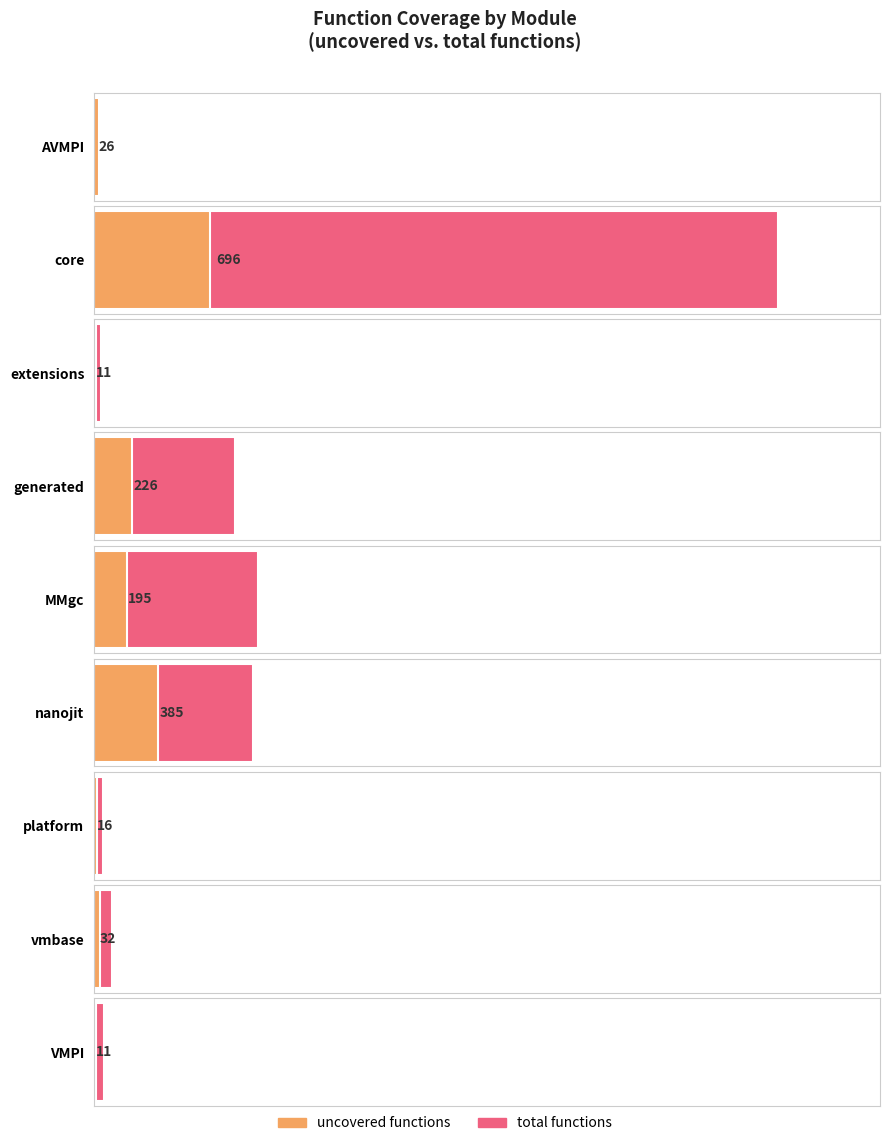

What is the difference between the maximum and second lowest values in the uncovered functions series?

685